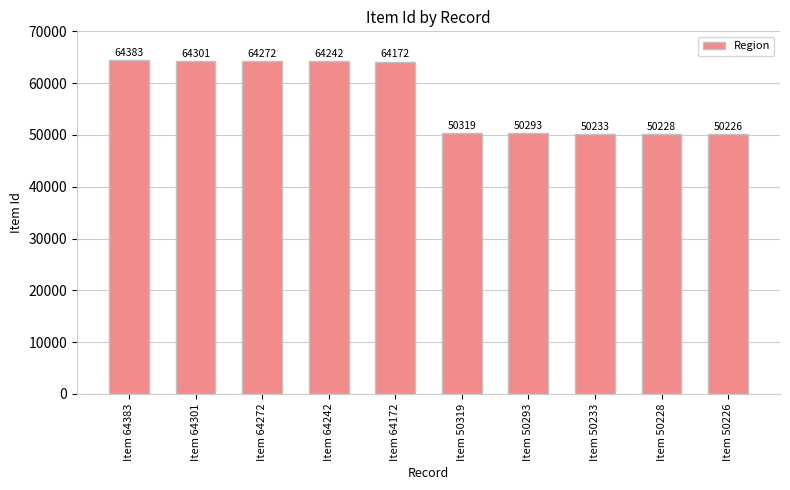

At which category does the chart reach its minimum across all series?

Item 50226